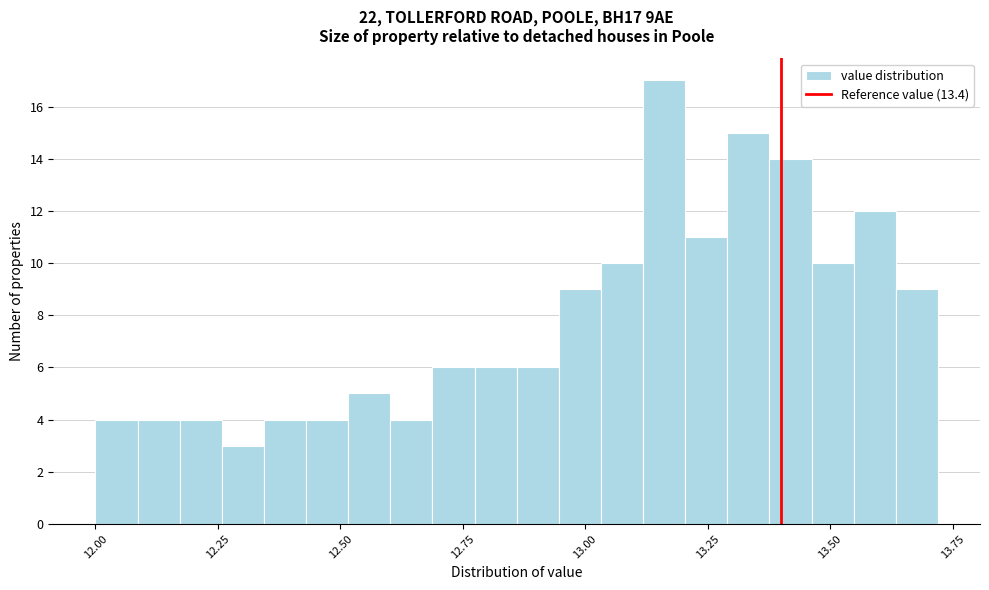

Read against the x-axis, roughly where is the centre of the tallest bar?

13.15